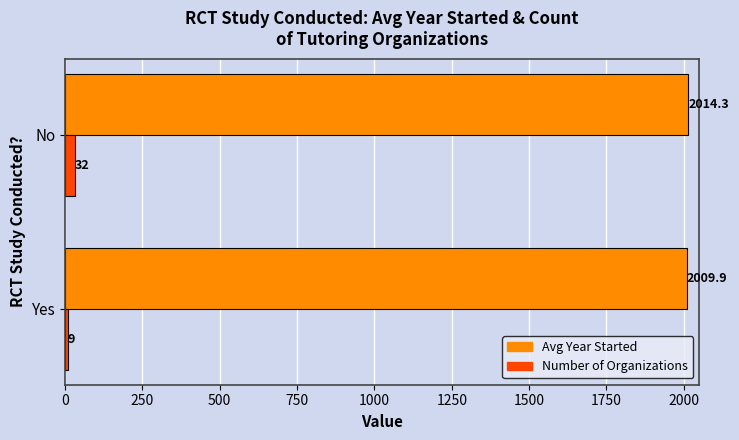

What is the sum of the Number of Organizations values at Yes and No?

41.0